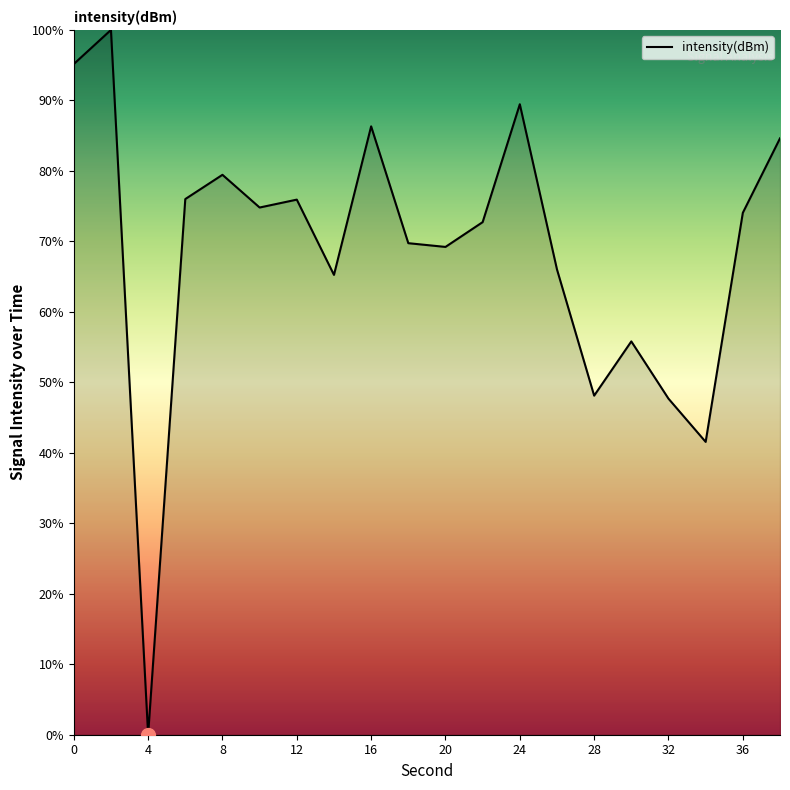

How many positive values are there?

19